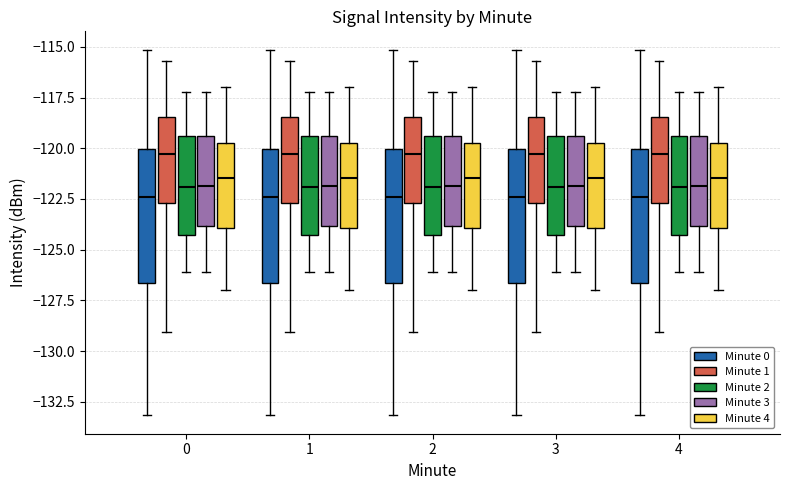

Reading left to right, transcribe this box plot: for each box, give where its median line is, the range the box spans, and where its two whiskers end, as read against the y-axis. The values are not printed on the chart, so give them approximately, as read against the axis.

0 (Minute 0): median -122.5, box -126.5 to -120.0, whiskers -133.0 to -115.0
0 (Minute 1): median -120.5, box -122.5 to -118.5, whiskers -129.0 to -115.5
0 (Minute 2): median -122.0, box -124.5 to -119.5, whiskers -126.0 to -117.0
0 (Minute 3): median -122.0, box -124.0 to -119.5, whiskers -126.0 to -117.0
0 (Minute 4): median -121.5, box -124.0 to -120.0, whiskers -127.0 to -117.0
1 (Minute 0): median -122.5, box -126.5 to -120.0, whiskers -133.0 to -115.0
1 (Minute 1): median -120.5, box -122.5 to -118.5, whiskers -129.0 to -115.5
1 (Minute 2): median -122.0, box -124.5 to -119.5, whiskers -126.0 to -117.0
1 (Minute 3): median -122.0, box -124.0 to -119.5, whiskers -126.0 to -117.0
1 (Minute 4): median -121.5, box -124.0 to -120.0, whiskers -127.0 to -117.0
2 (Minute 0): median -122.5, box -126.5 to -120.0, whiskers -133.0 to -115.0
2 (Minute 1): median -120.5, box -122.5 to -118.5, whiskers -129.0 to -115.5
2 (Minute 2): median -122.0, box -124.5 to -119.5, whiskers -126.0 to -117.0
2 (Minute 3): median -122.0, box -124.0 to -119.5, whiskers -126.0 to -117.0
2 (Minute 4): median -121.5, box -124.0 to -120.0, whiskers -127.0 to -117.0
3 (Minute 0): median -122.5, box -126.5 to -120.0, whiskers -133.0 to -115.0
3 (Minute 1): median -120.5, box -122.5 to -118.5, whiskers -129.0 to -115.5
3 (Minute 2): median -122.0, box -124.5 to -119.5, whiskers -126.0 to -117.0
3 (Minute 3): median -122.0, box -124.0 to -119.5, whiskers -126.0 to -117.0
3 (Minute 4): median -121.5, box -124.0 to -120.0, whiskers -127.0 to -117.0
4 (Minute 0): median -122.5, box -126.5 to -120.0, whiskers -133.0 to -115.0
4 (Minute 1): median -120.5, box -122.5 to -118.5, whiskers -129.0 to -115.5
4 (Minute 2): median -122.0, box -124.5 to -119.5, whiskers -126.0 to -117.0
4 (Minute 3): median -122.0, box -124.0 to -119.5, whiskers -126.0 to -117.0
4 (Minute 4): median -121.5, box -124.0 to -120.0, whiskers -127.0 to -117.0